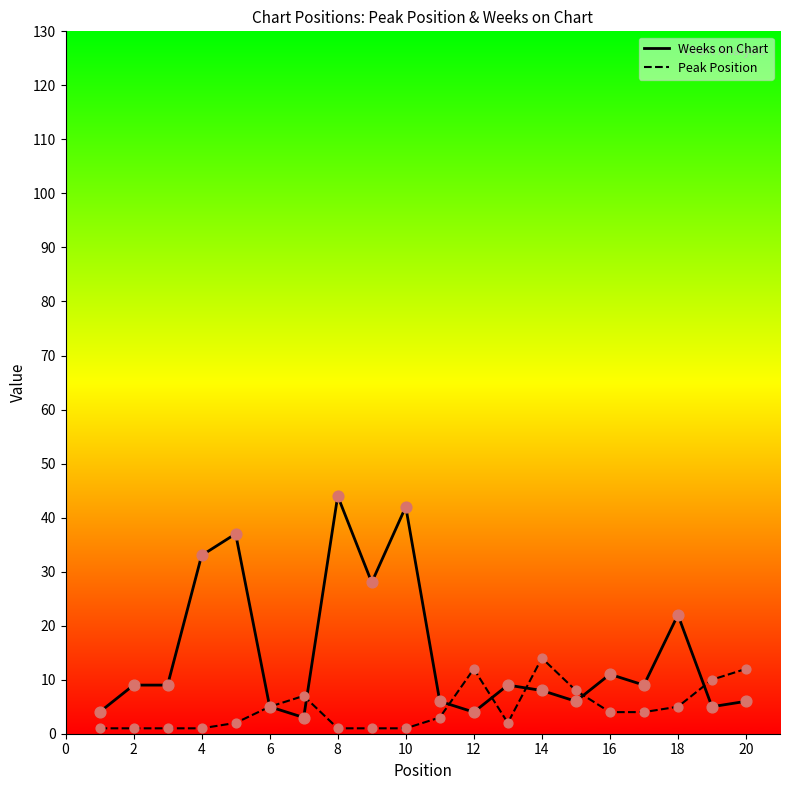

Which series has the widest spread of values?

Weeks on Chart